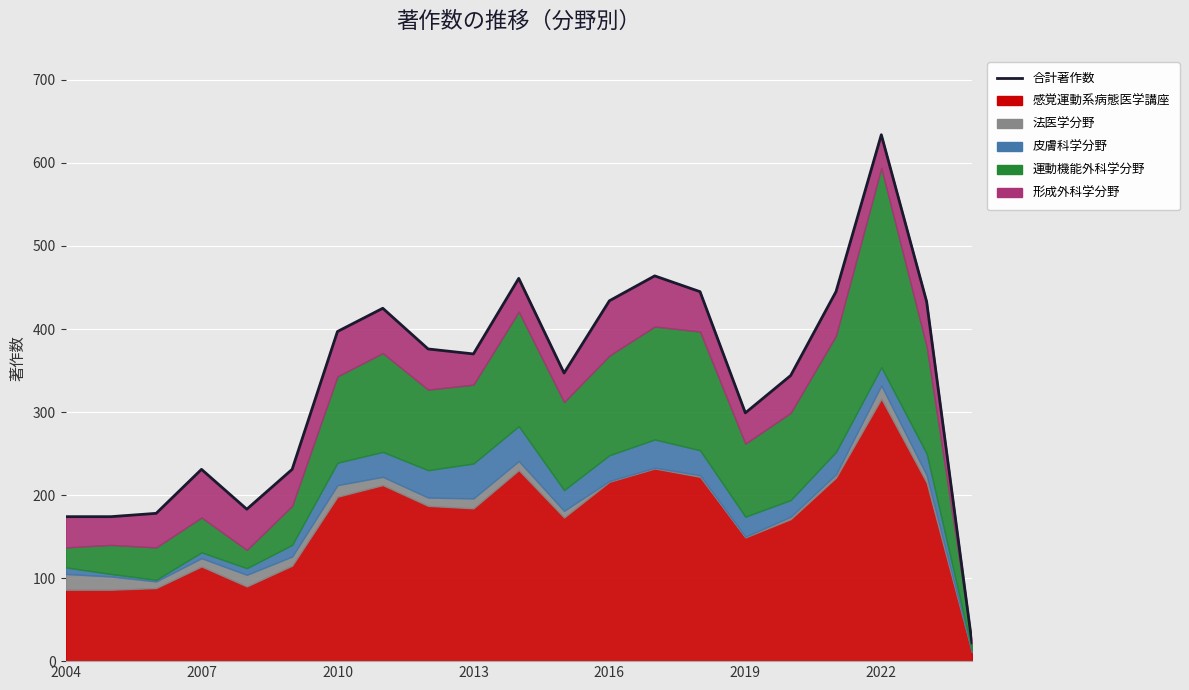

Reading right to left, transcribe all the data shown in this chart.

22	433	634	445	344	299	445	464	434	347	461	370	376	425	397	231	183	231	178	174	174